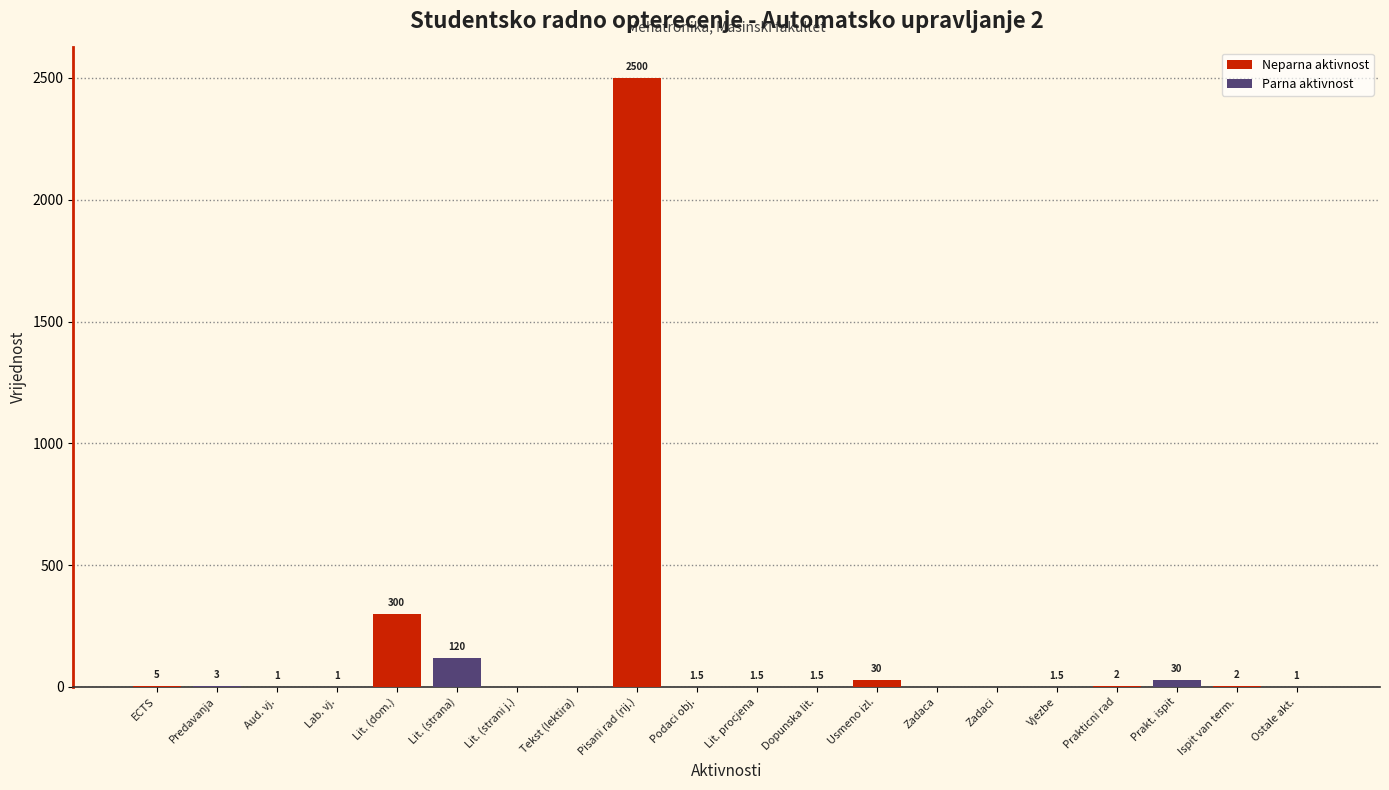

Reading right to left, what are all the values shown in this chart?

Ostale akt.=1.0	Ispit van term.=2.0	Prakt. ispit=30.0	Prakticni rad=2.0	Vjezbe=1.5	Zadaci=0.0	Zadaca=0.0	Usmeno izl.=30.0	Dopunska lit.=1.5	Lit. procjena=1.5	Podaci obj.=1.5	Pisani rad (rij.)=2500.0	Tekst (lektira)=0.0	Lit. (strani j.)=0.0	Lit. (strana)=120.0	Lit. (dom.)=300.0	Lab. vj.=1.0	Aud. vj.=1.0	Predavanja=3.0	ECTS=5.0